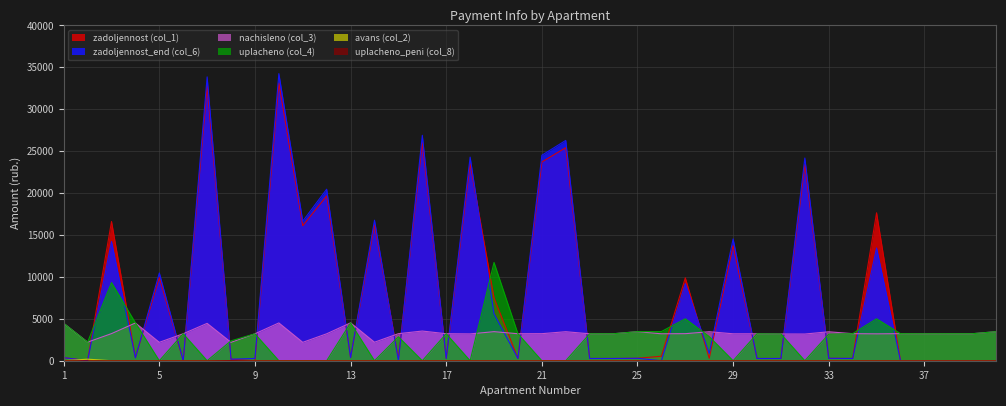

Where does the zadoljennost_end (col_6) series first go above 350?

1